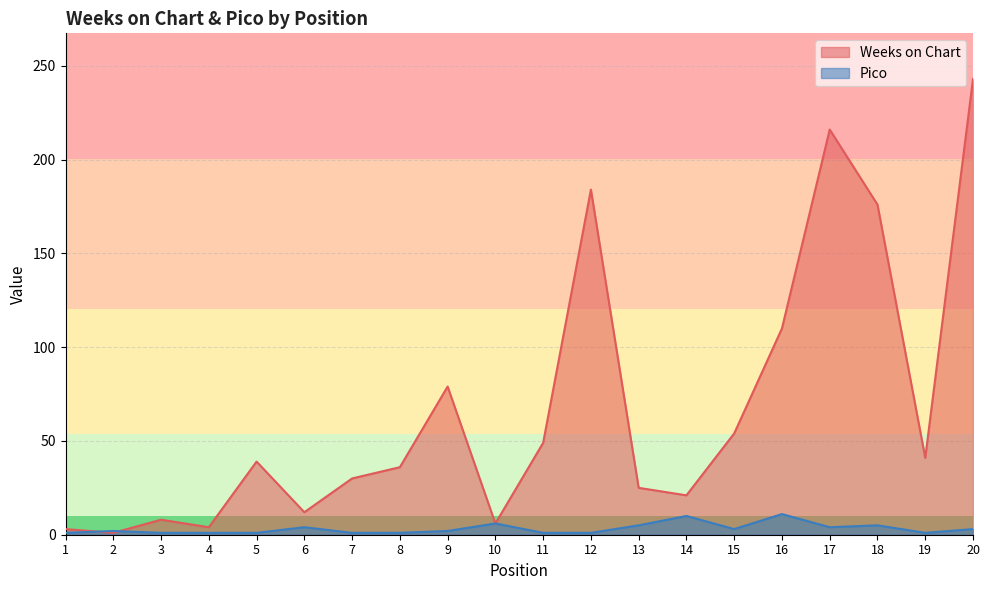

Reading left to right, what are all the values shown in this chart?

Weeks on Chart: 3	1	8	4	39	12	30	36	79	6	49	184	25	21	54	110	216	176	41	243
Pico: 1	2	1	1	1	4	1	1	2	6	1	1	5	10	3	11	4	5	1	3